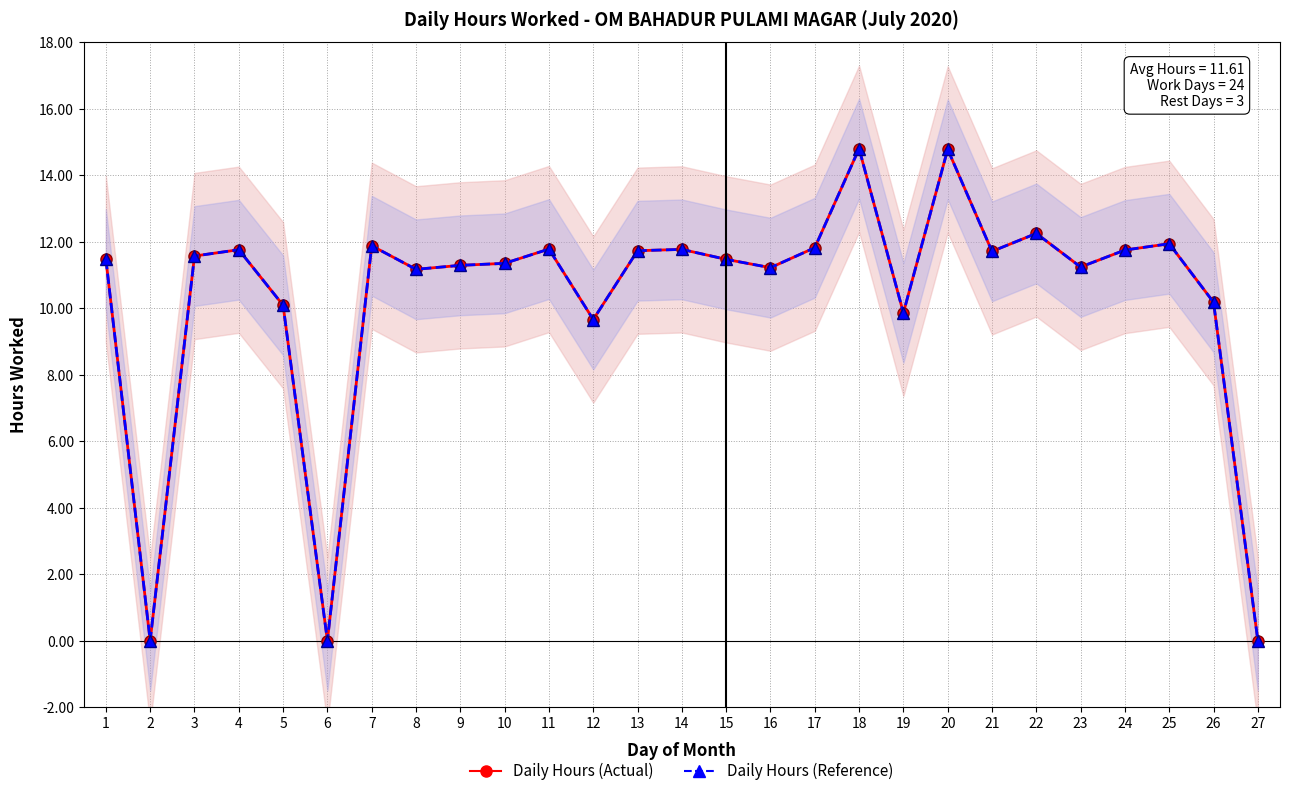

Is the value of Daily Hours (Blue) at 10 greater than the value of Daily Hours (Red) at 20?

No